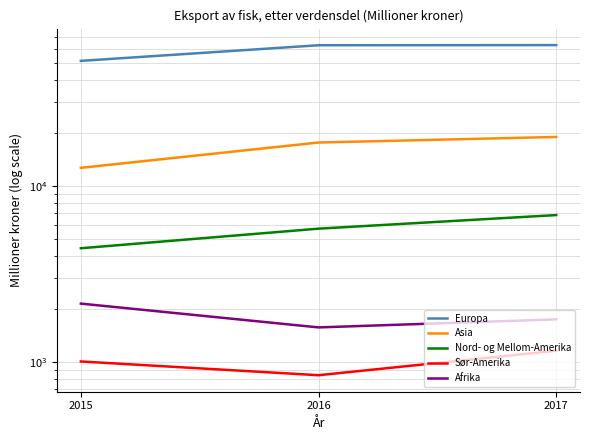

True or false: Europa has a value of 63135 at 2017.

True